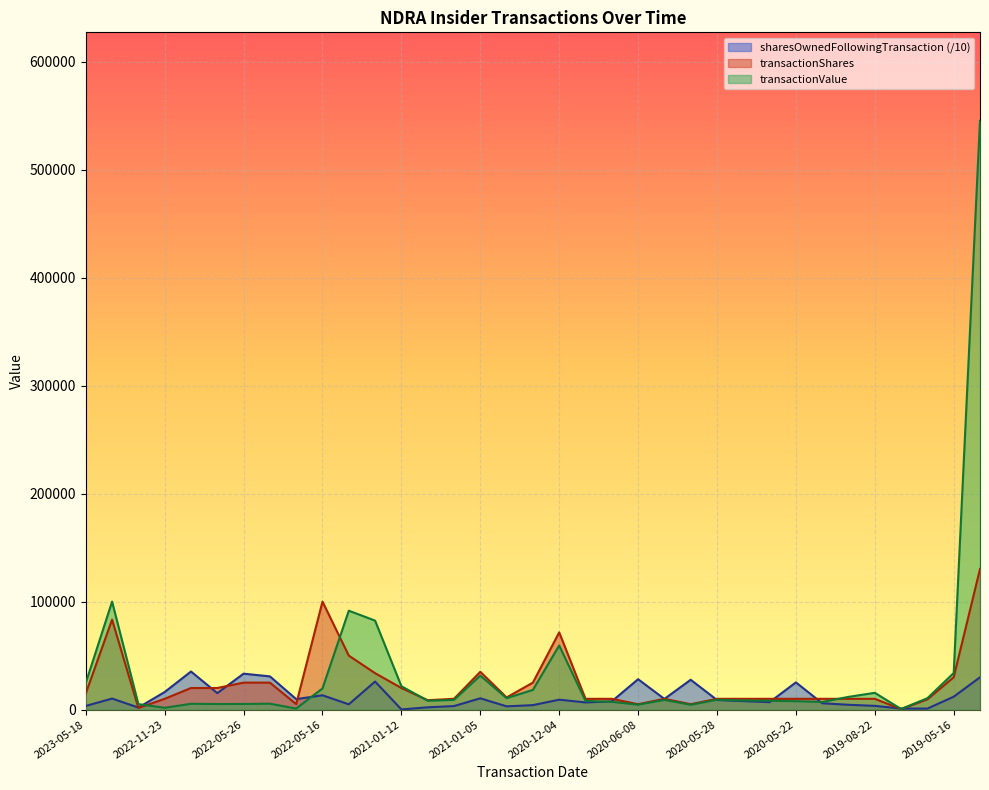

How many lines are shown in the chart?

3